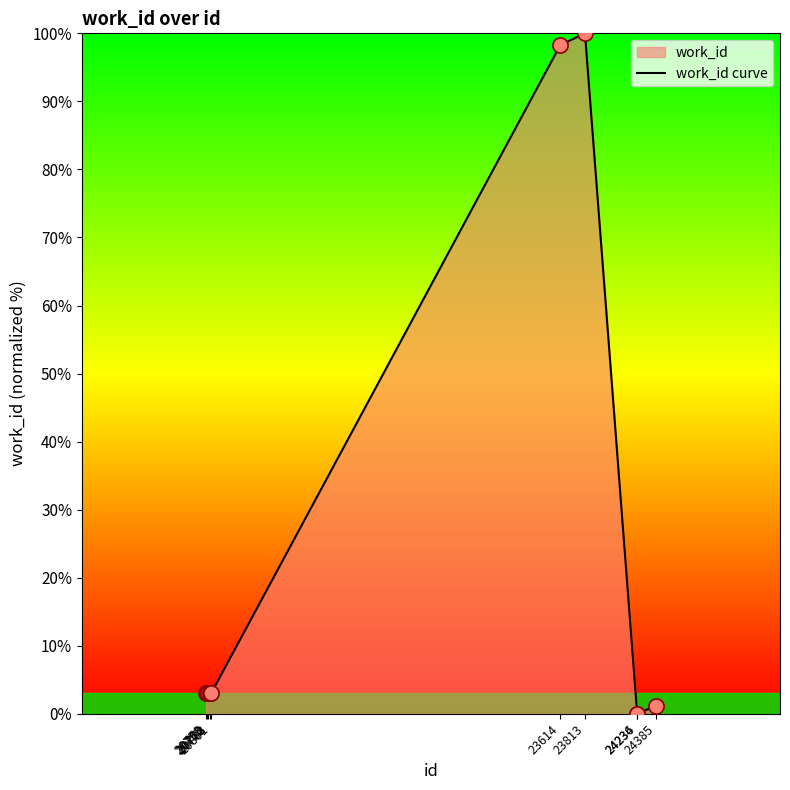

What is the ratio of the value at 24385 to the value at 20768?

0.4